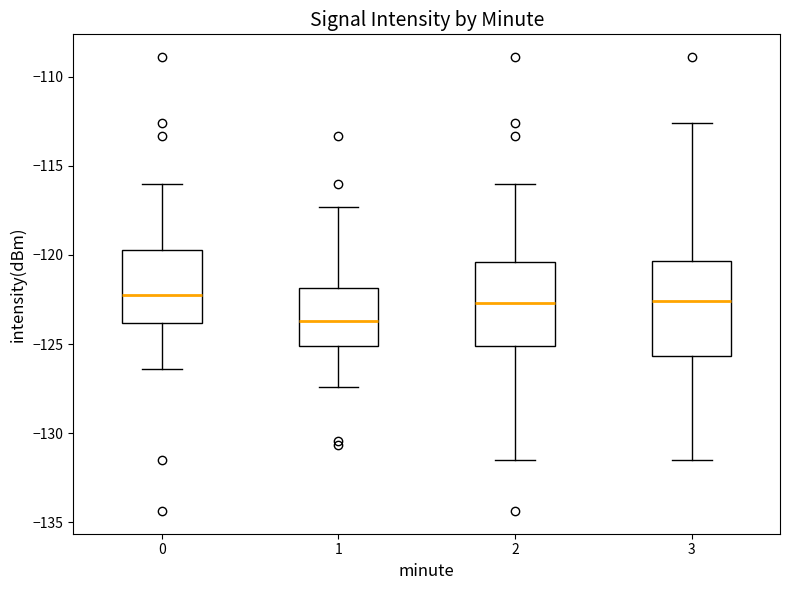

Reading left to right, transcribe this box plot: for each box, give where its median line is, the range the box spans, and where its two whiskers end, as read against the y-axis. The values are not printed on the chart, so give them approximately, as read against the axis.

0: median -122.5, box -124.0 to -119.5, whiskers -126.5 to -116.0
1: median -123.5, box -125.0 to -122.0, whiskers -127.5 to -117.5
2: median -122.5, box -125.0 to -120.5, whiskers -131.5 to -116.0
3: median -122.5, box -125.5 to -120.5, whiskers -131.5 to -112.5